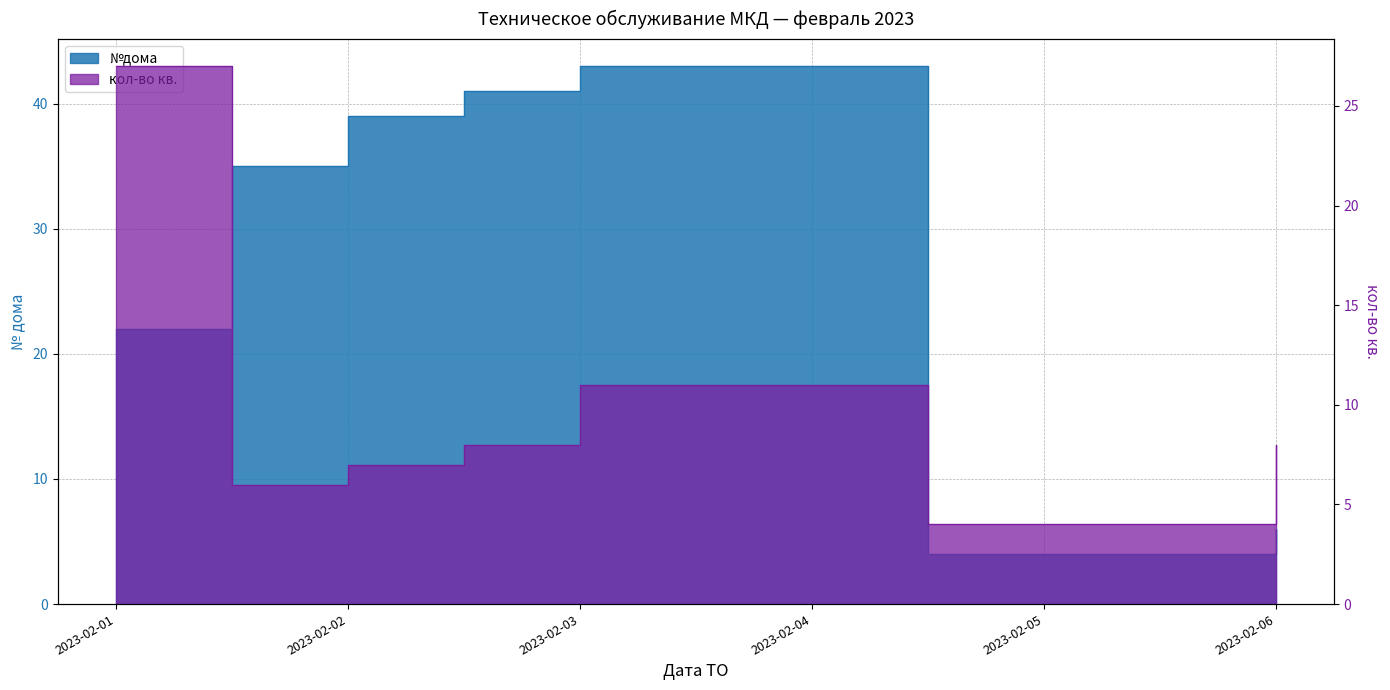

Rank the series by their average value, from highest to lowest.

№дома, кол-во кв.